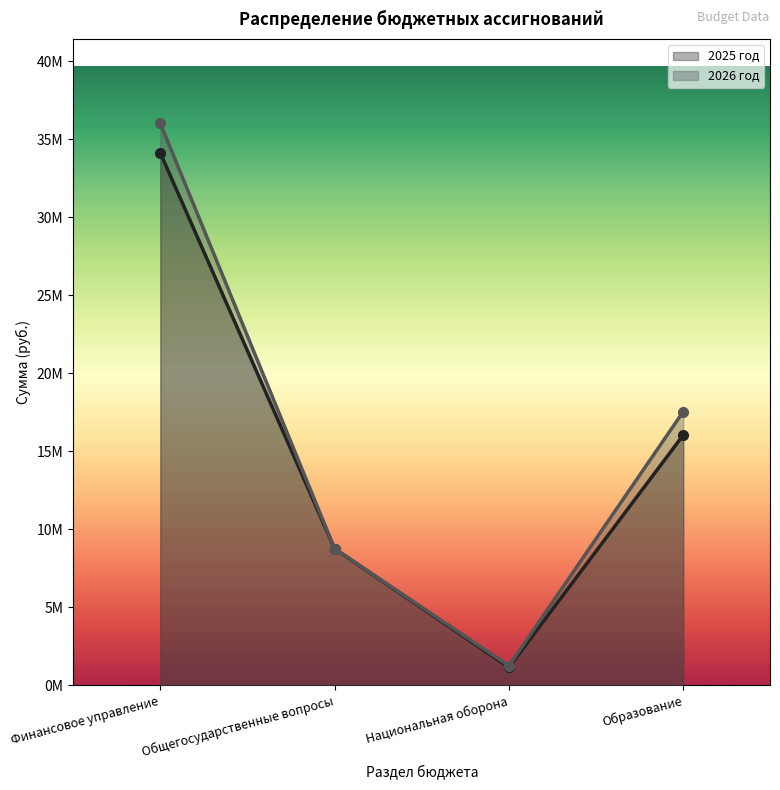

How many series are shown in this chart?

2